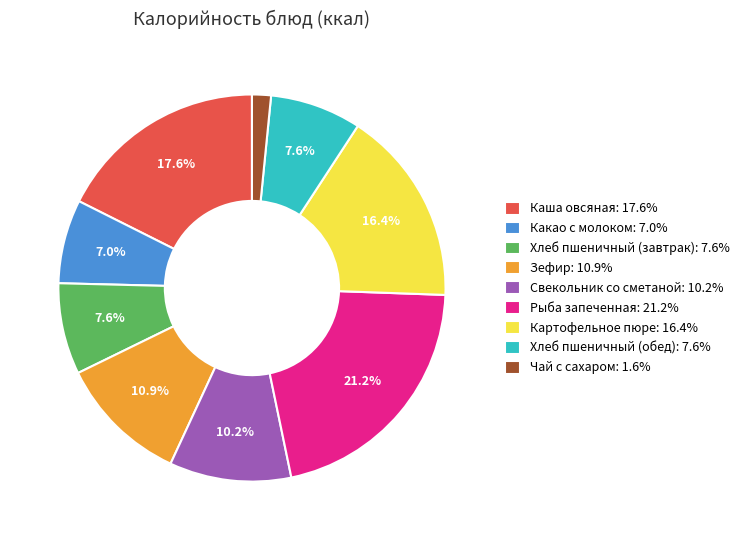

Approximately how many times larger is the value at Хлеб пшеничный (завтрак): 7.6% compared to Каша овсяная: 17.6%?

0.4